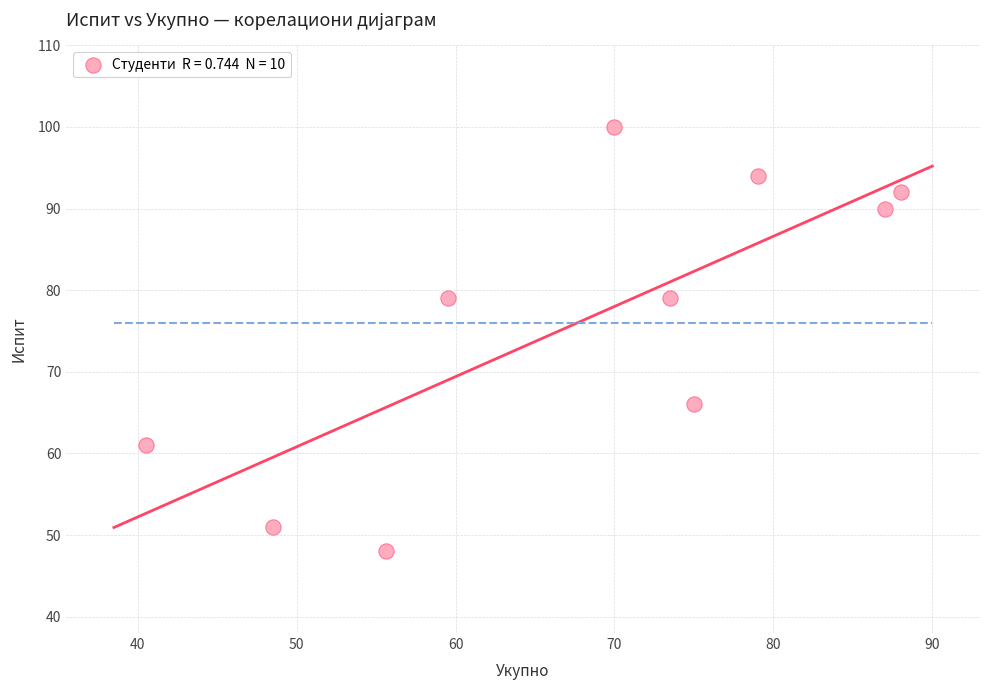

What is the average Y value?

76